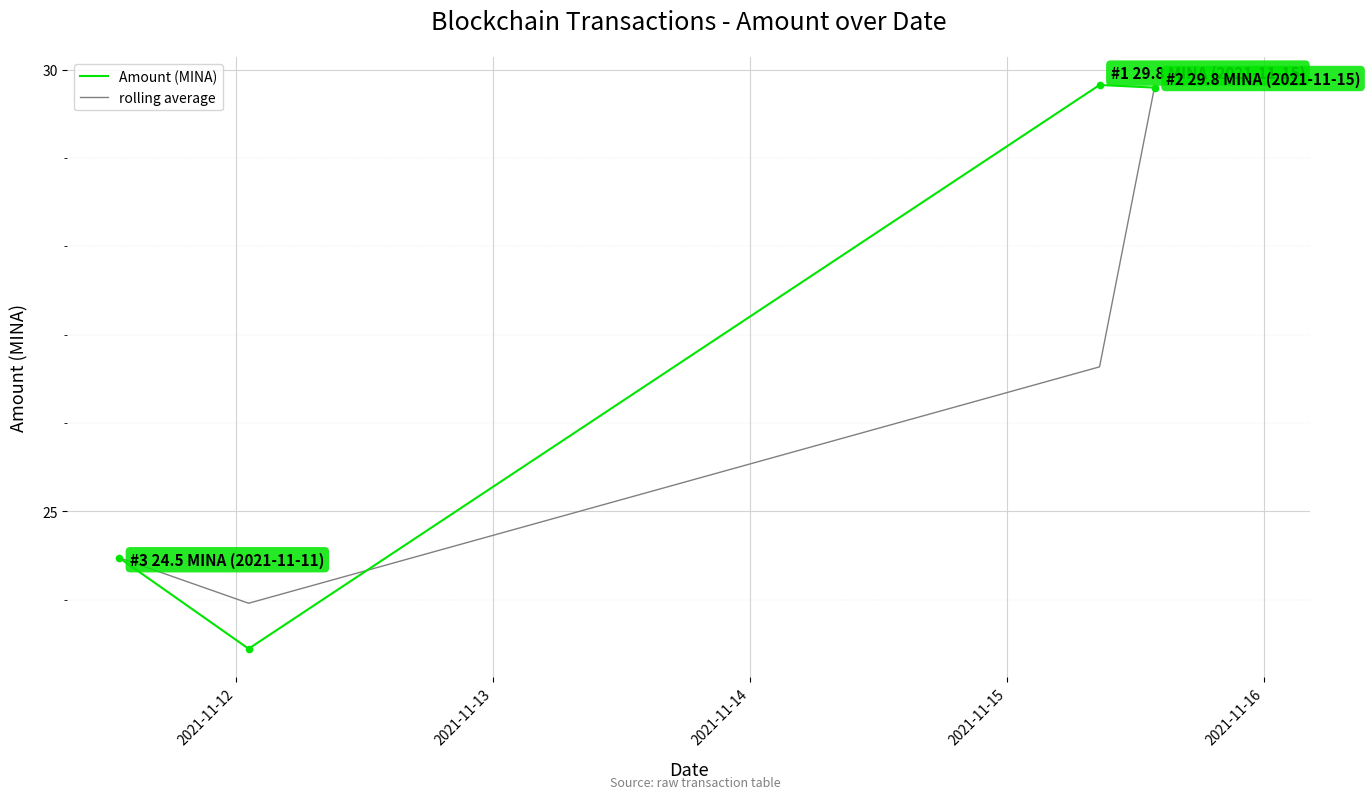

What are all the series names shown in the legend?

Amount (MINA), rolling average